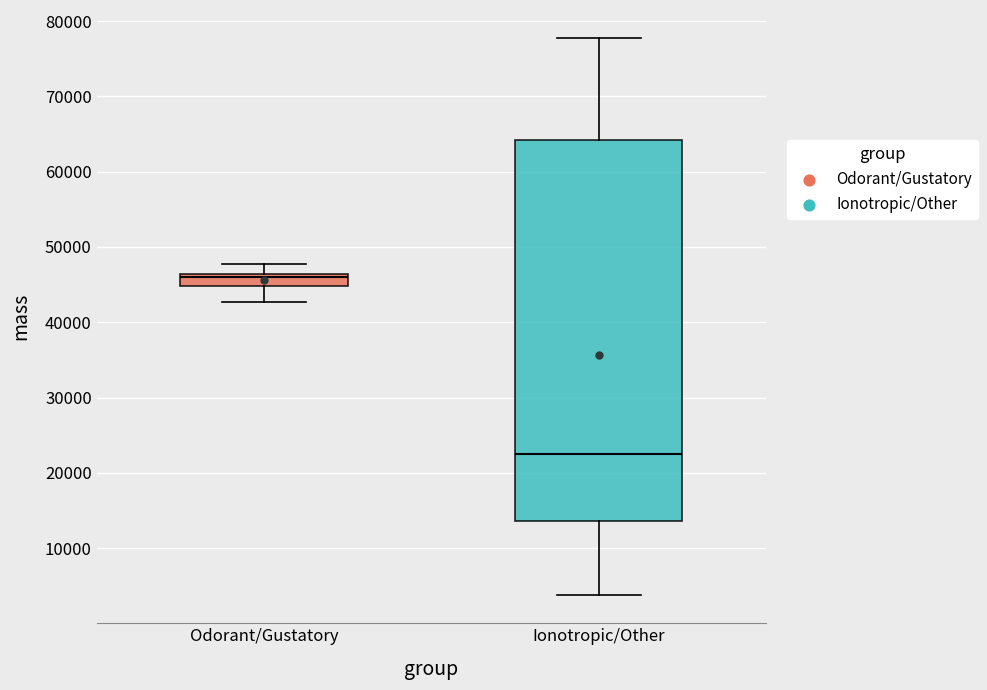

Which box has the lowest median line?

Ionotropic/Other